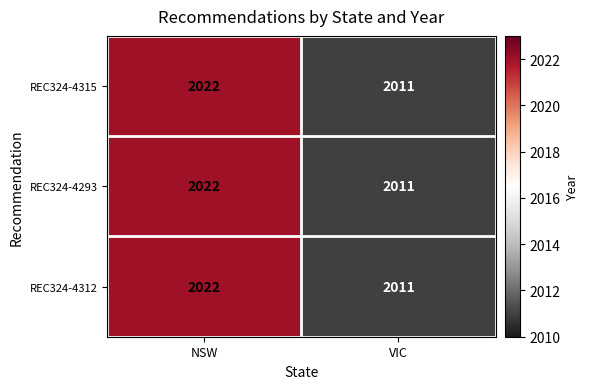

What is the approximate value of REC324-4312 at VIC?

2011